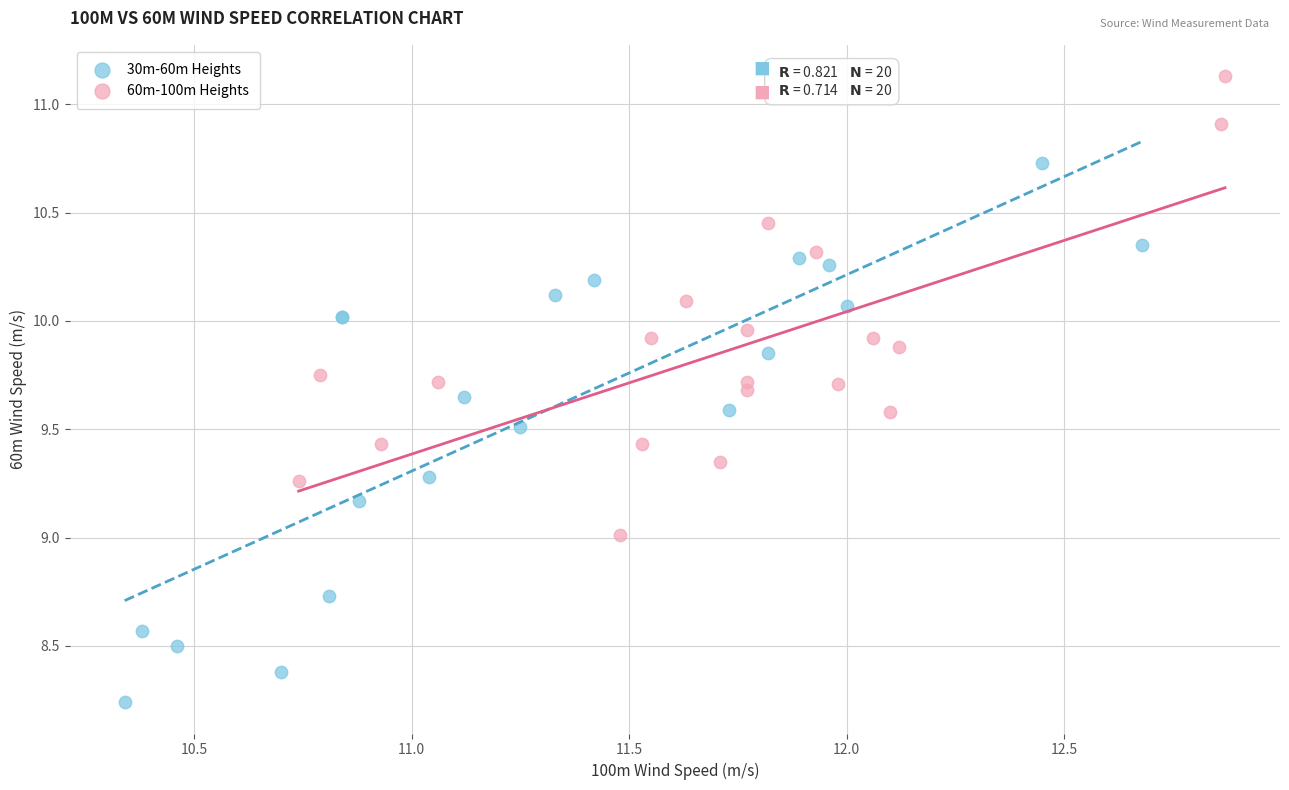

Which series reaches the maximum Y coordinate?

60m-100m Heights